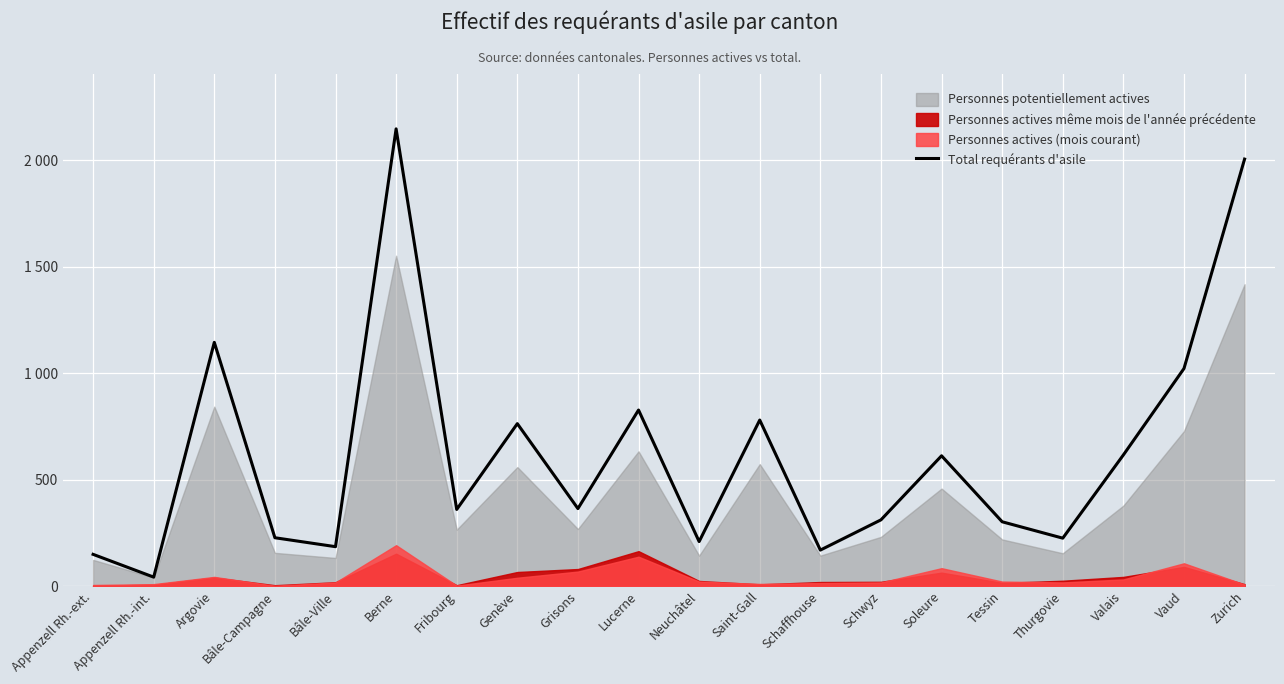

How many data points are above 364?

9